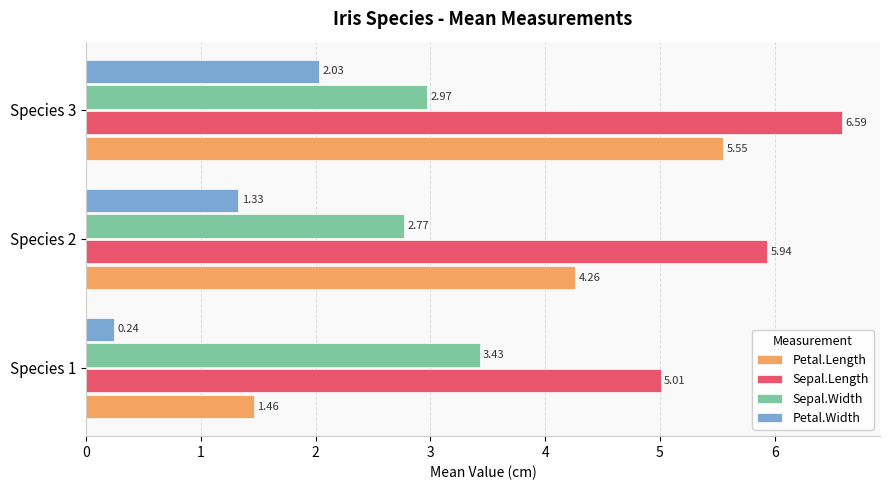

List the series in order of their peak value, lowest first.

Petal.Width, Sepal.Width, Petal.Length, Sepal.Length